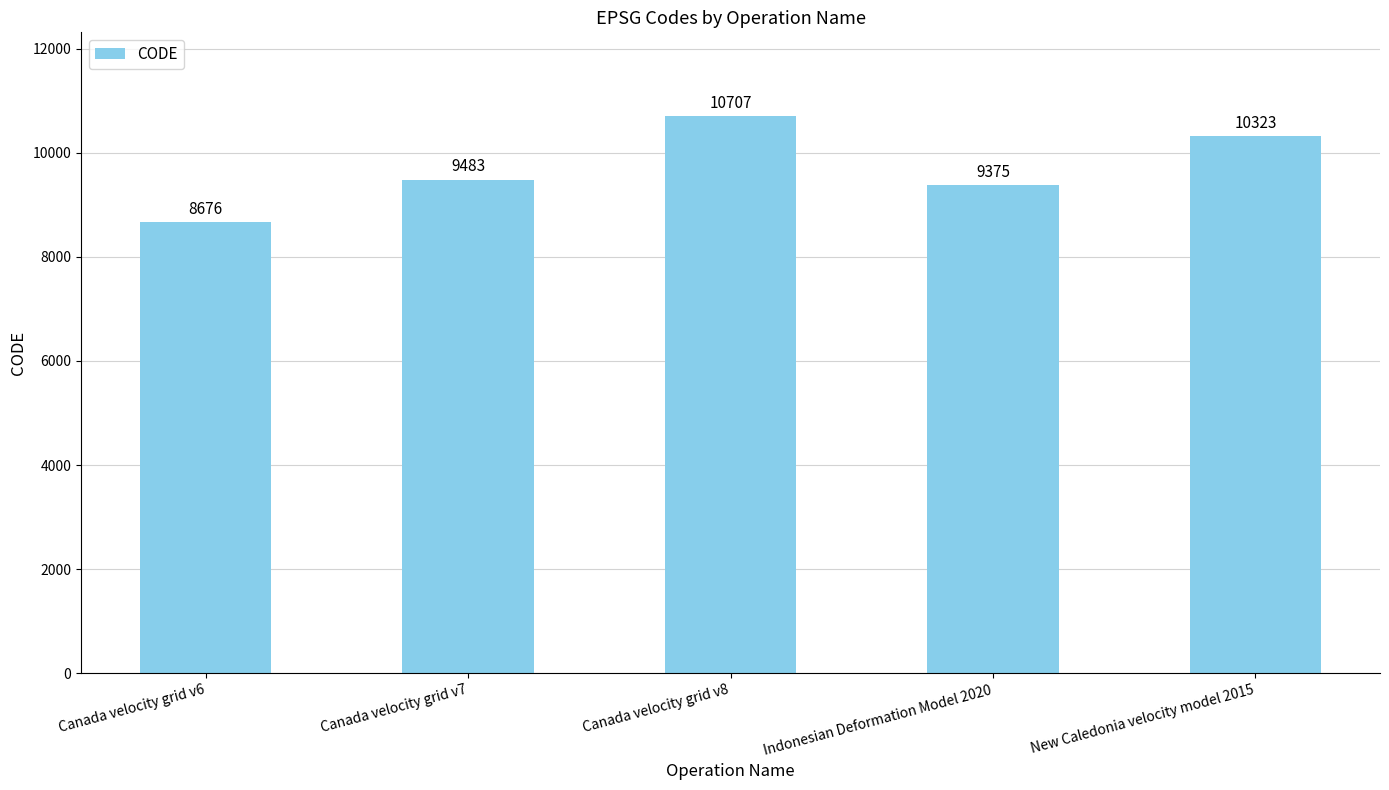

List the labels in order of value, smallest first.

Canada velocity grid v6, Indonesian Deformation Model 2020, Canada velocity grid v7, New Caledonia velocity model 2015, Canada velocity grid v8